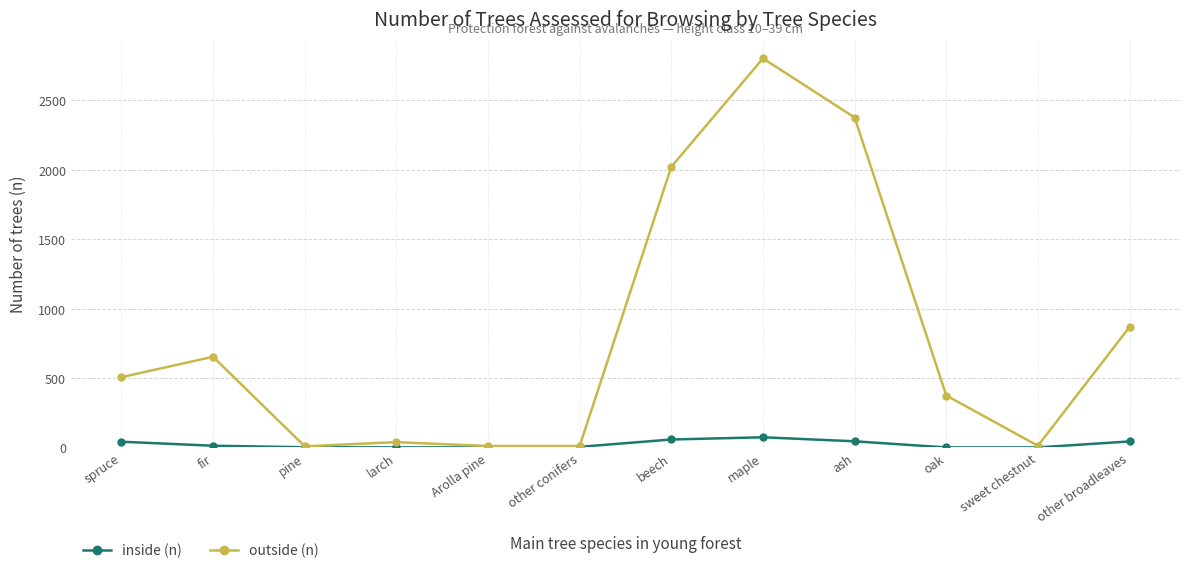

Rank the series by their maximum value, from highest to lowest.

outside (n), inside (n)